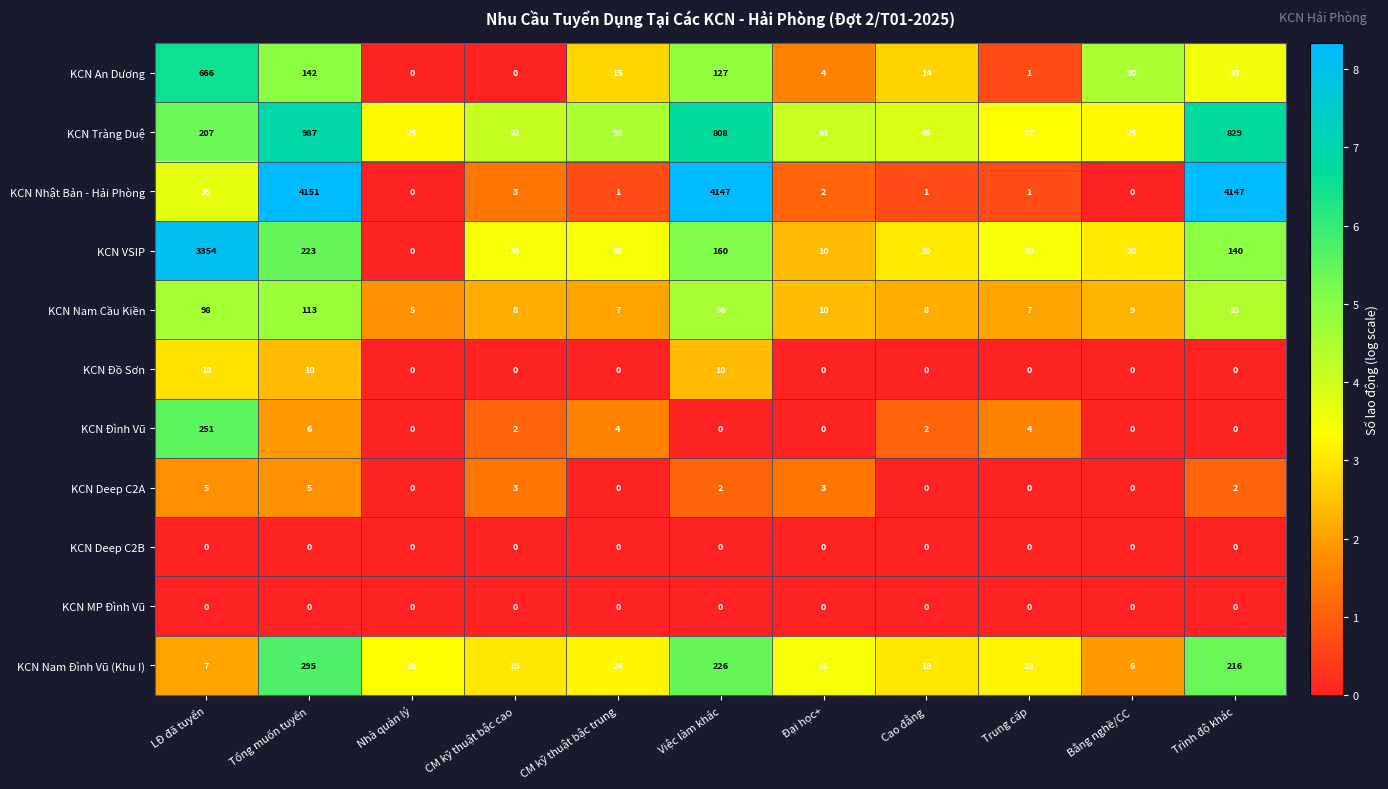

At which category does the chart reach its peak across all series?

Tổng muốn tuyển